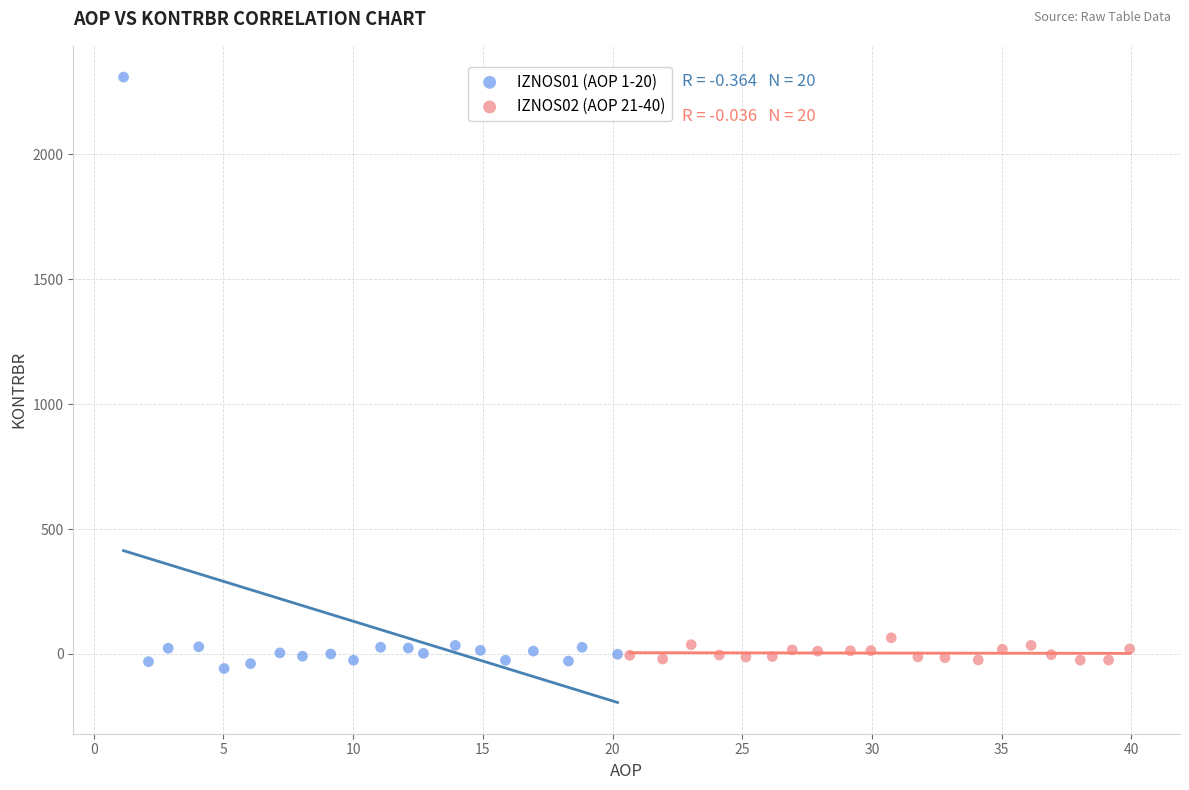

Which series contains the highest Y value?

IZNOS01 (AOP 1-20)